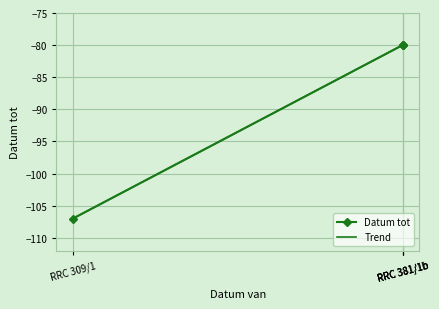

What is the lowest value of the Trend series?

-107.0